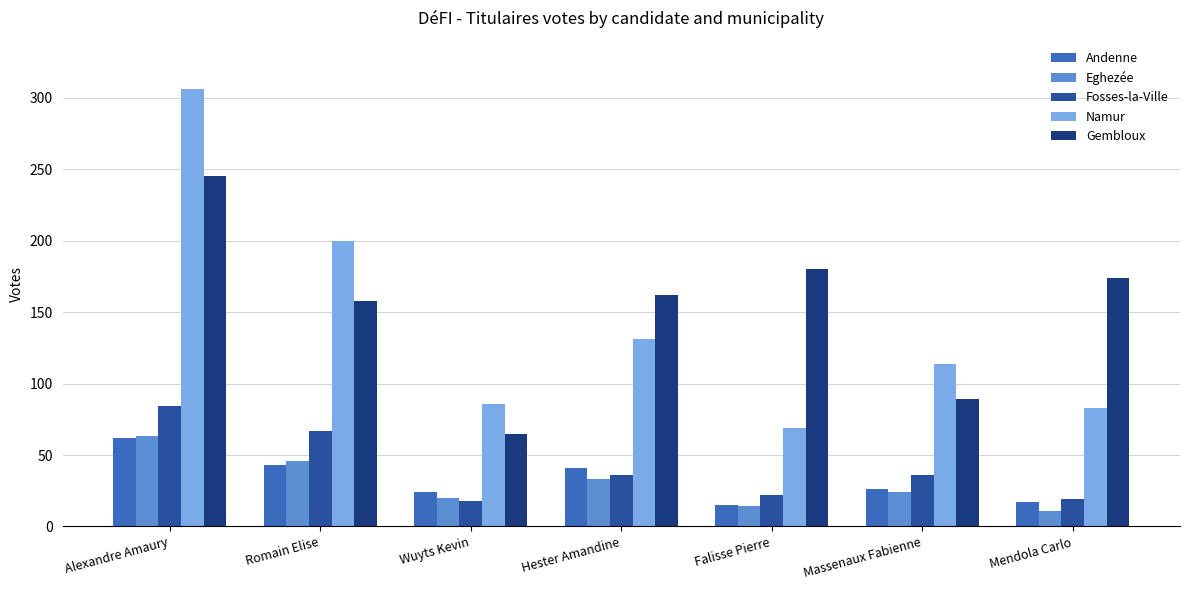

Which series has the largest range (max minus min)?

Namur